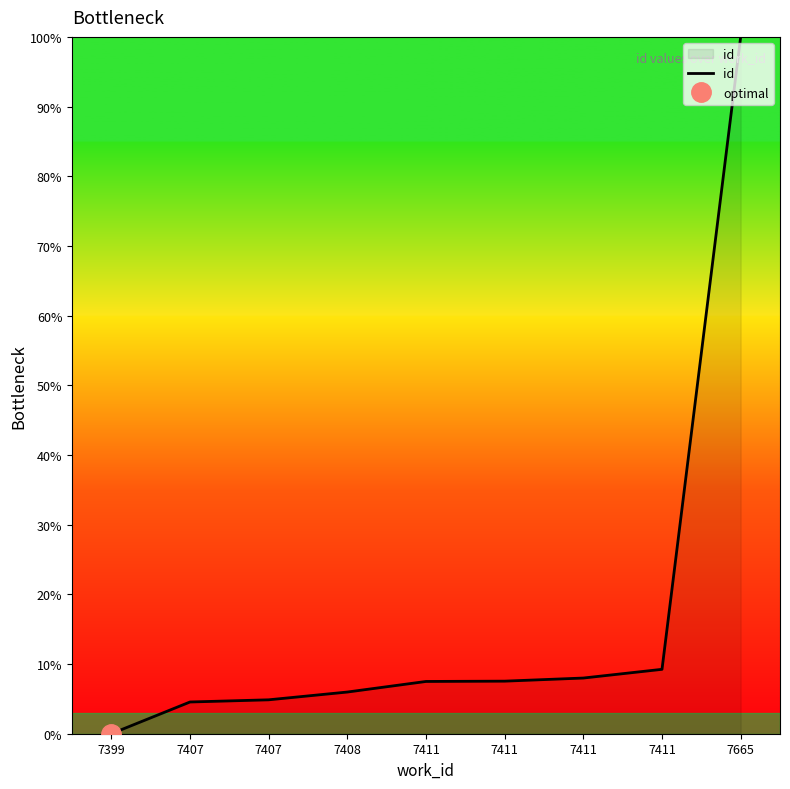

What is the value of the 4th point from the left?

6.0